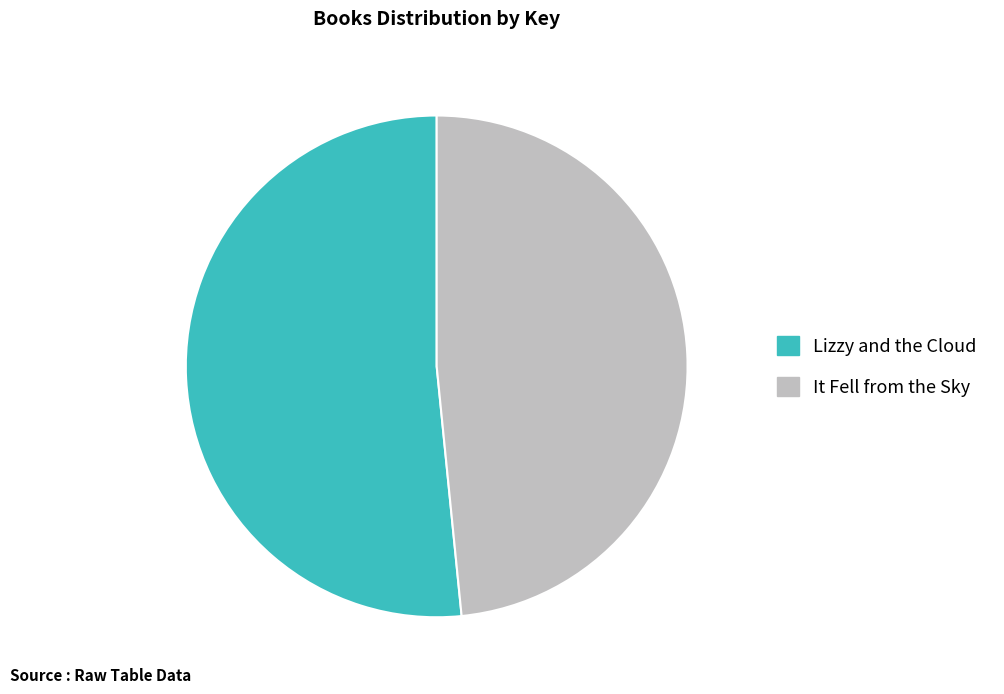

Is the sum of It Fell from the Sky and Lizzy and the Cloud greater than half?

Yes